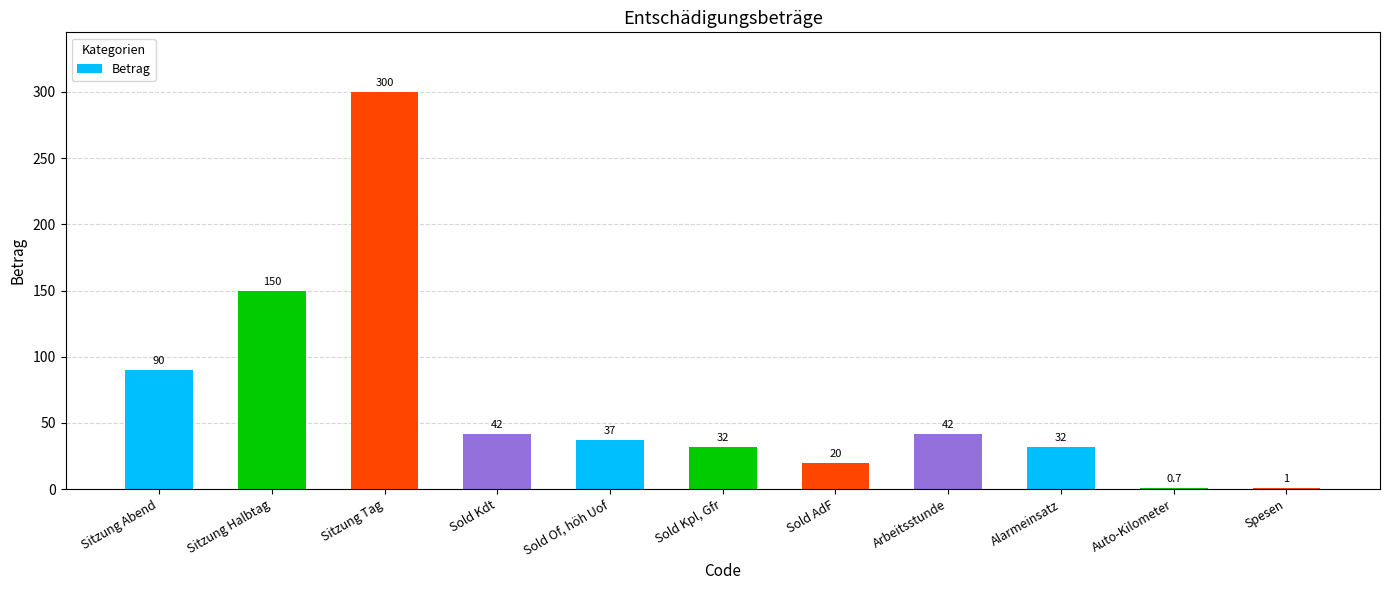

Which label corresponds to the largest value in the chart?

Sitzung Tag